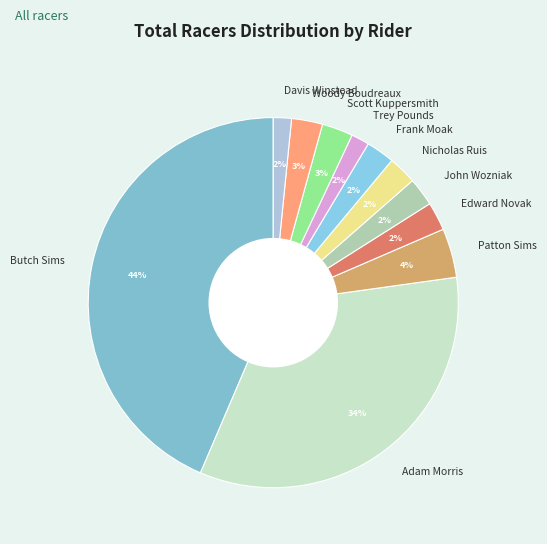

True or false: Scott Kuppersmith accounts for 3% of the total.

True